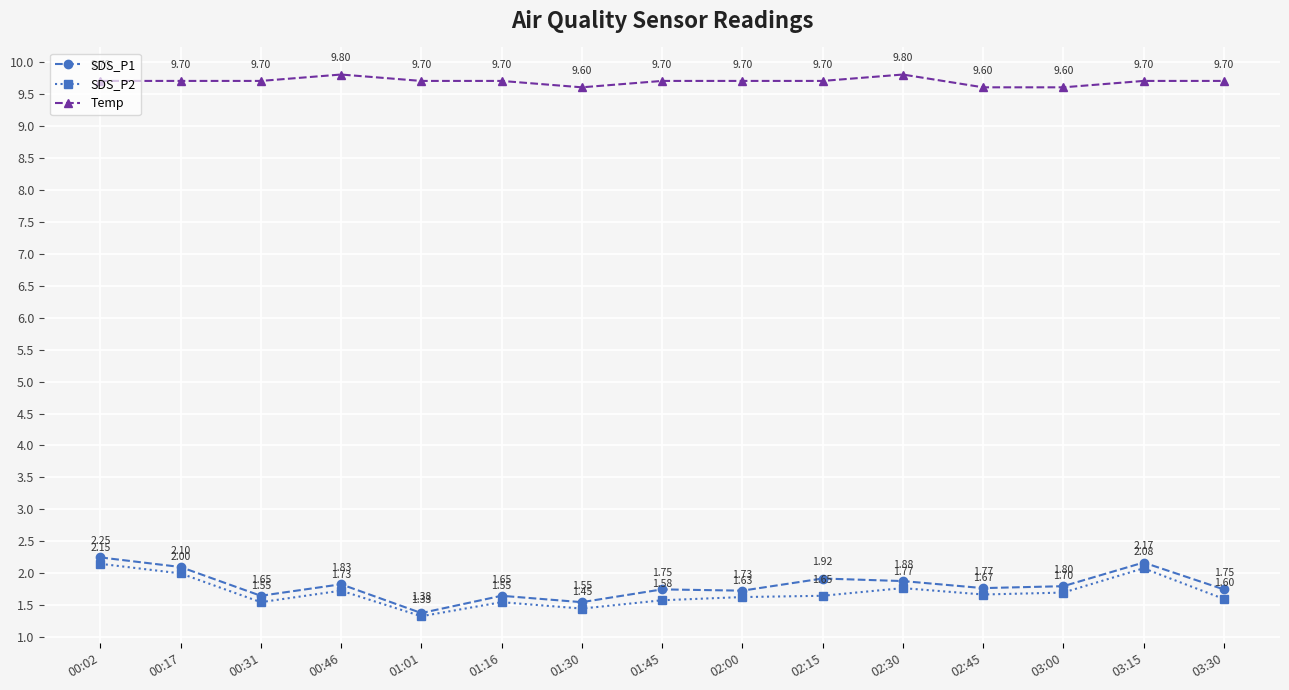

The value of SDS_P1 at 01:30 is 1.6. True or false?

True